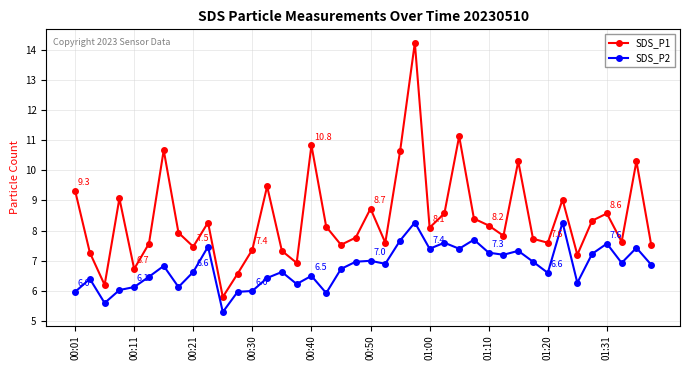

List the series in order of their peak value, lowest first.

SDS_P2, SDS_P1